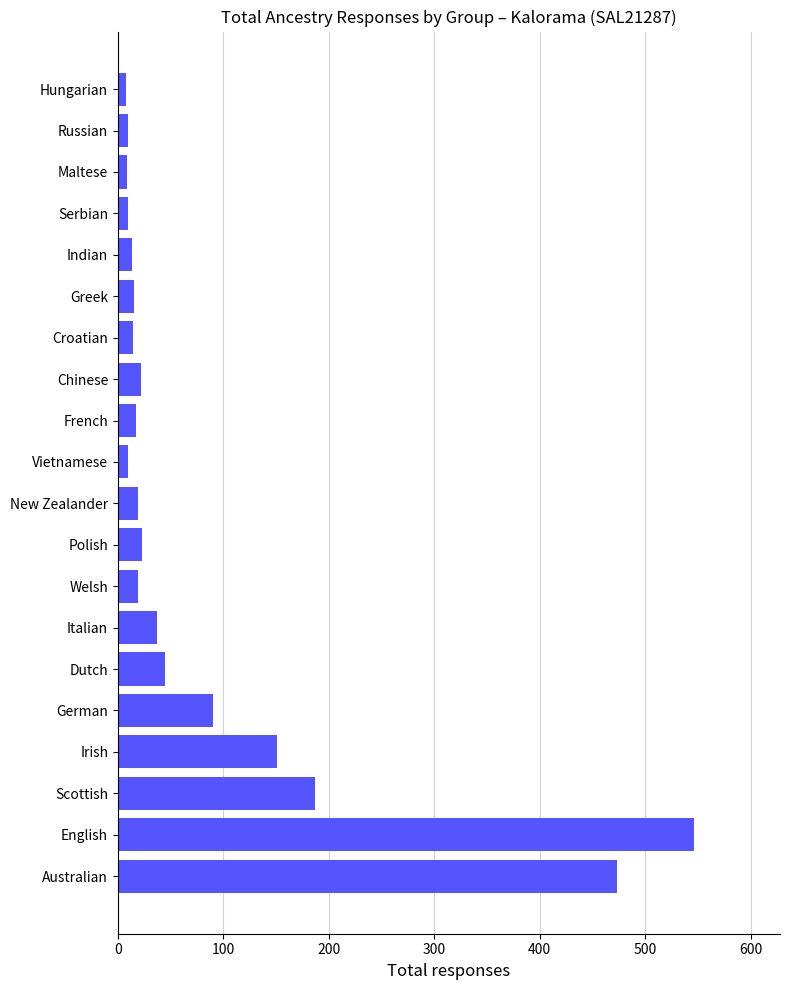

Which has a higher value, Polish or Russian?

Polish